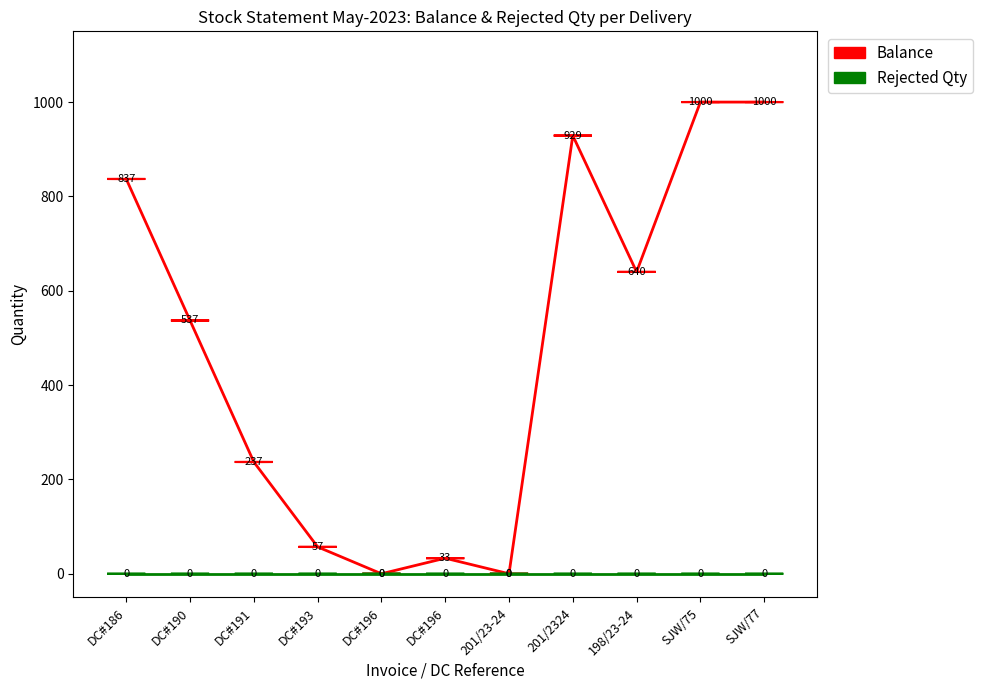

True or false: Rejected Qty and Balance intersect in this chart.

False